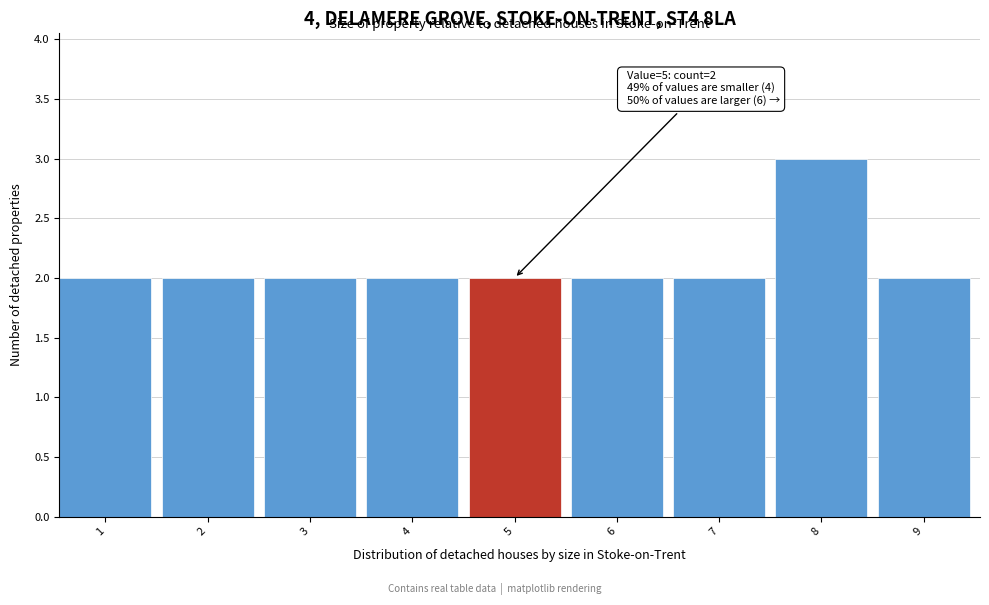

Reading right to left, list all the values displayed in this chart.

2	3	2	2	2	2	2	2	2